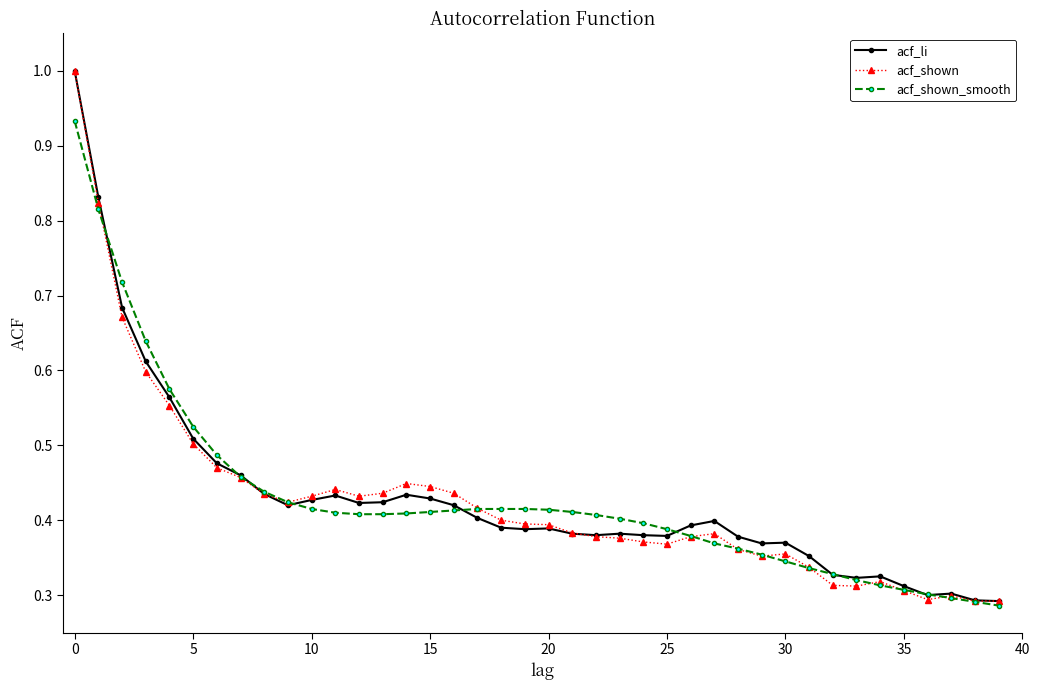

True or false: acf_shown has more than 2 points higher than both neighbors.

True